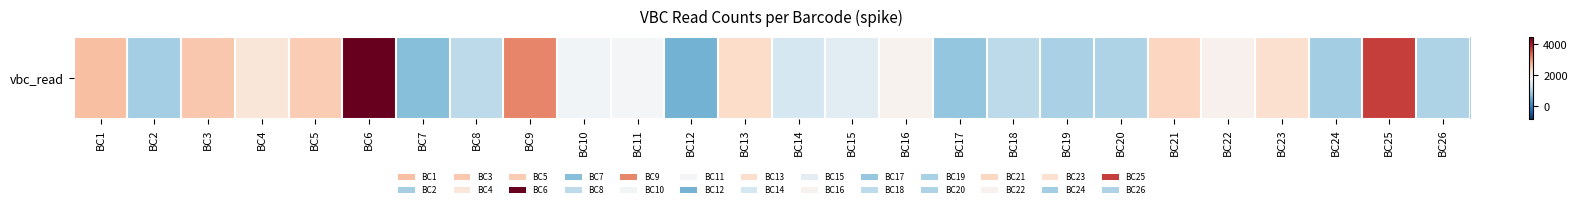

What is the average value?

1819